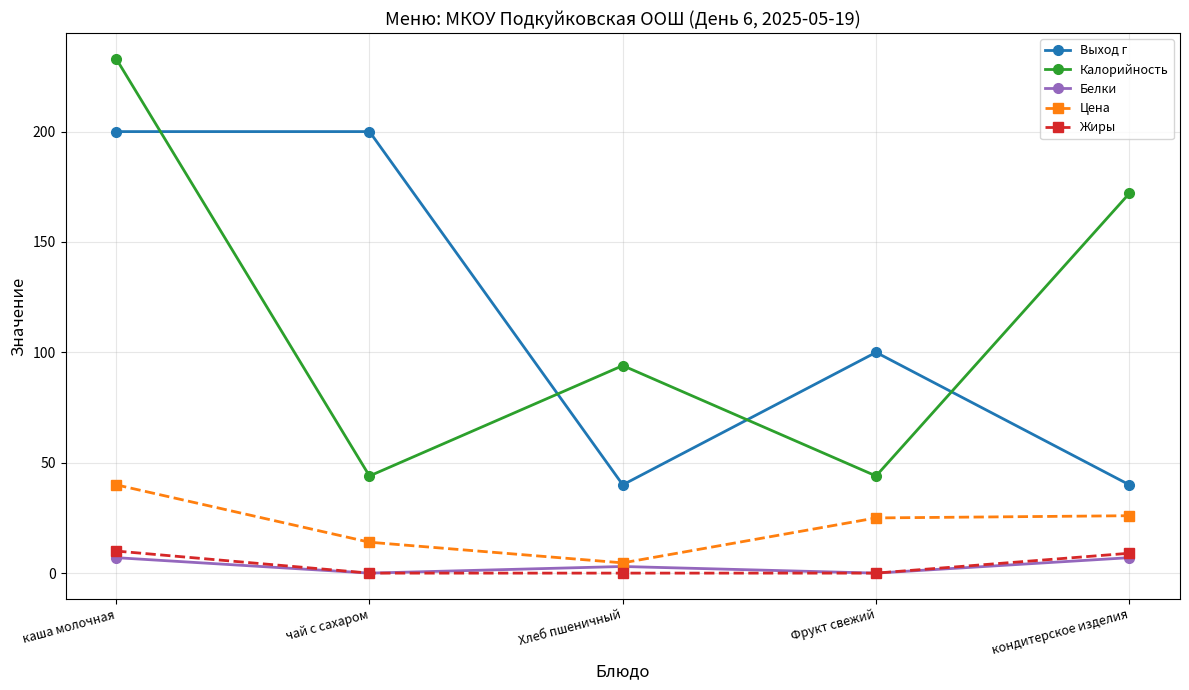

What is the total value across all series at каша молочная?

490.0